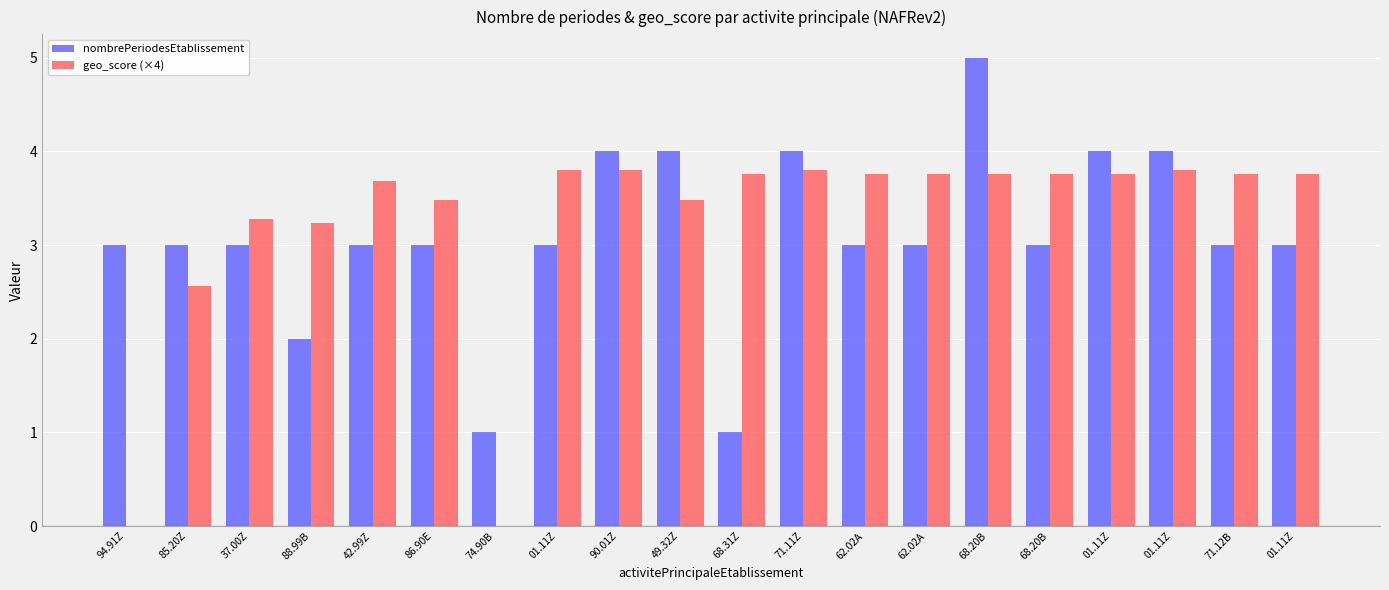

Rank the series at 85.20Z from highest to lowest value.

nombrePeriodesEtablissement, geo_score (×4)